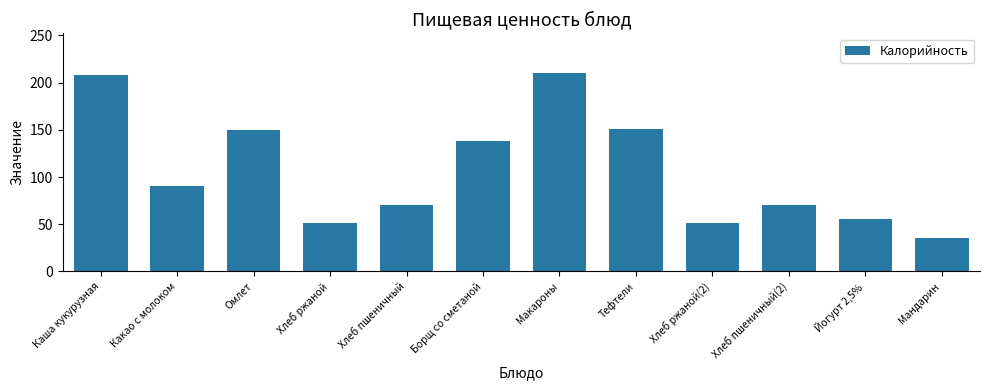

What is the value of the 12th bar from the left?

35.0